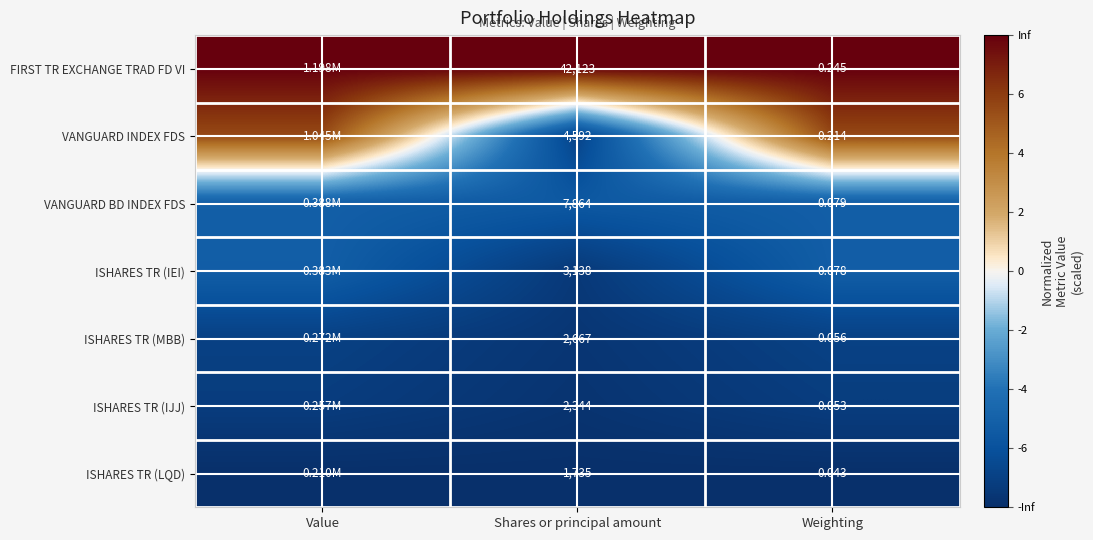

Between Shares or principal amount and Weighting, which series saw the biggest shift?

FIRST TR EXCHANGE TRAD FD VI